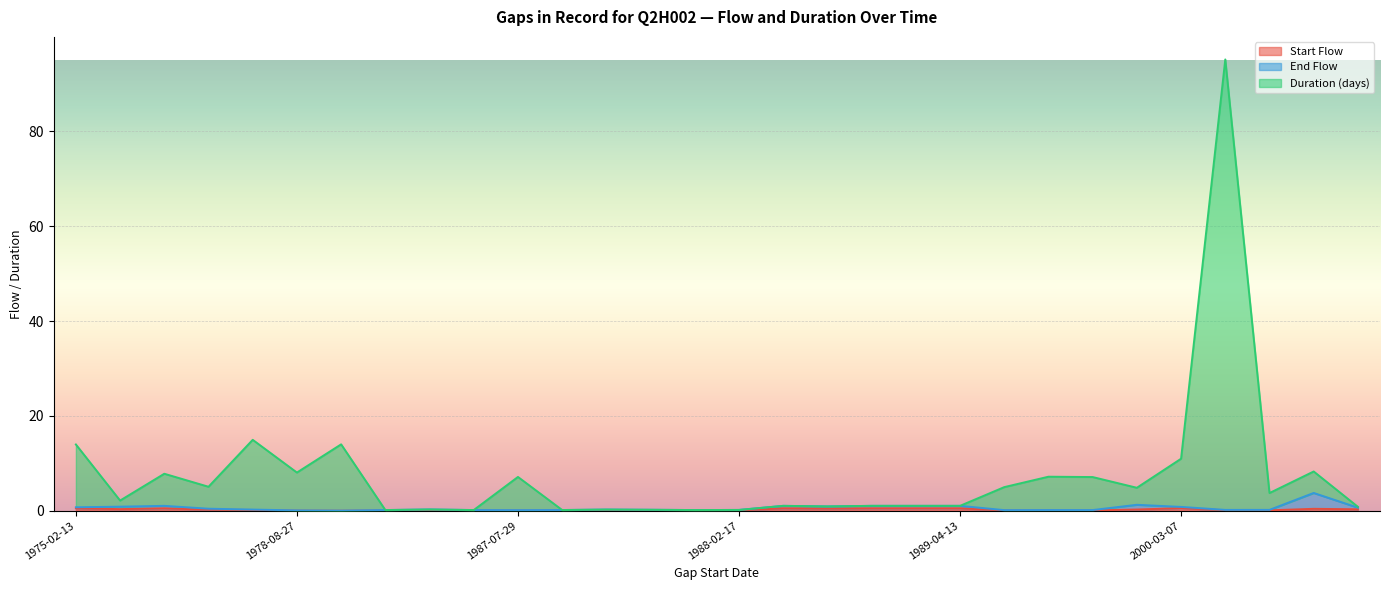

What is the difference between the Start Flow values at 1986-12-03 and 1985-06-19?

0.1